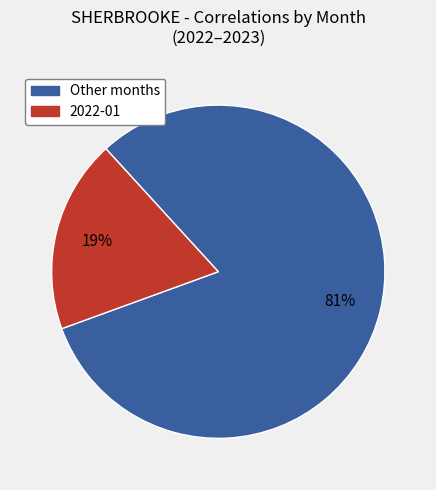

To the nearest percent, what is the average slice percentage?

50%